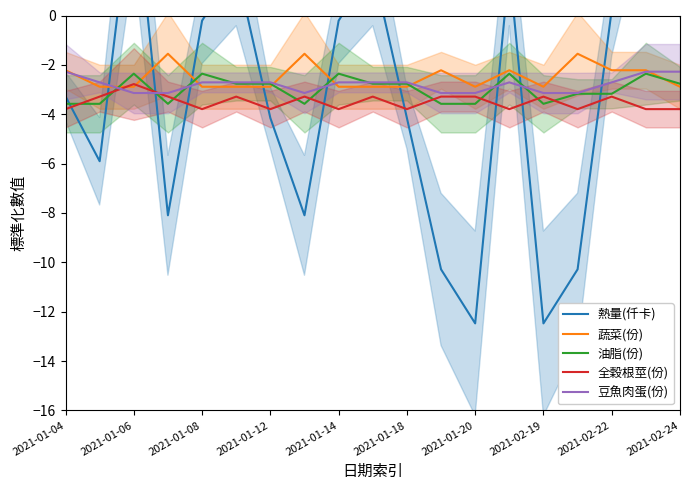

The 蔬菜(份) series shows -1.4 at 2021-02-24. True or false?

False